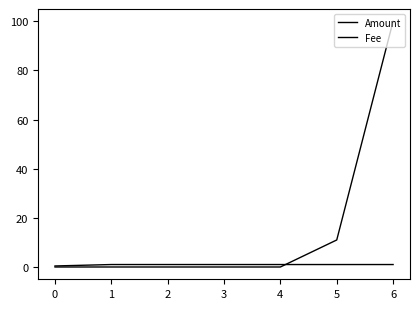

At which label does Fee reach its peak?

1